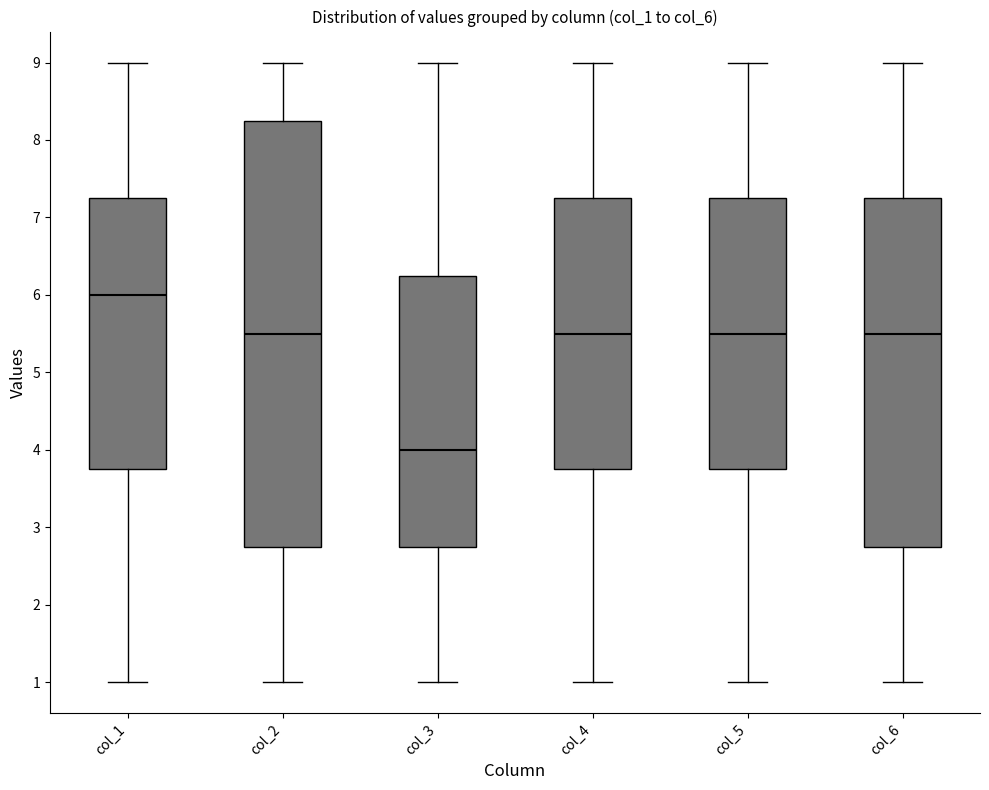

Comparing the boxes themselves (not the whiskers), which one is the tallest?

col_2